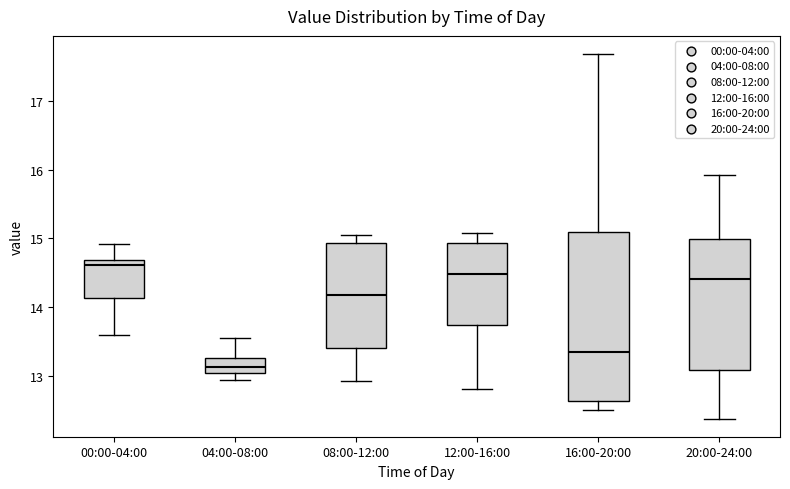

Reading left to right, read every box against the y-axis: the position of its median line, the range the box covers, and the ends of its whiskers. The values are not printed on the chart, so give them approximately, as read against the axis.

00:00-04:00: median 14.6, box 14.1 to 14.7, whiskers 13.6 to 14.9
04:00-08:00: median 13.1, box 13.0 to 13.3, whiskers 12.9 to 13.6
08:00-12:00: median 14.2, box 13.4 to 14.9, whiskers 12.9 to 15.1
12:00-16:00: median 14.5, box 13.7 to 14.9, whiskers 12.8 to 15.1
16:00-20:00: median 13.3, box 12.6 to 15.1, whiskers 12.5 to 17.7
20:00-24:00: median 14.4, box 13.1 to 15.0, whiskers 12.4 to 15.9